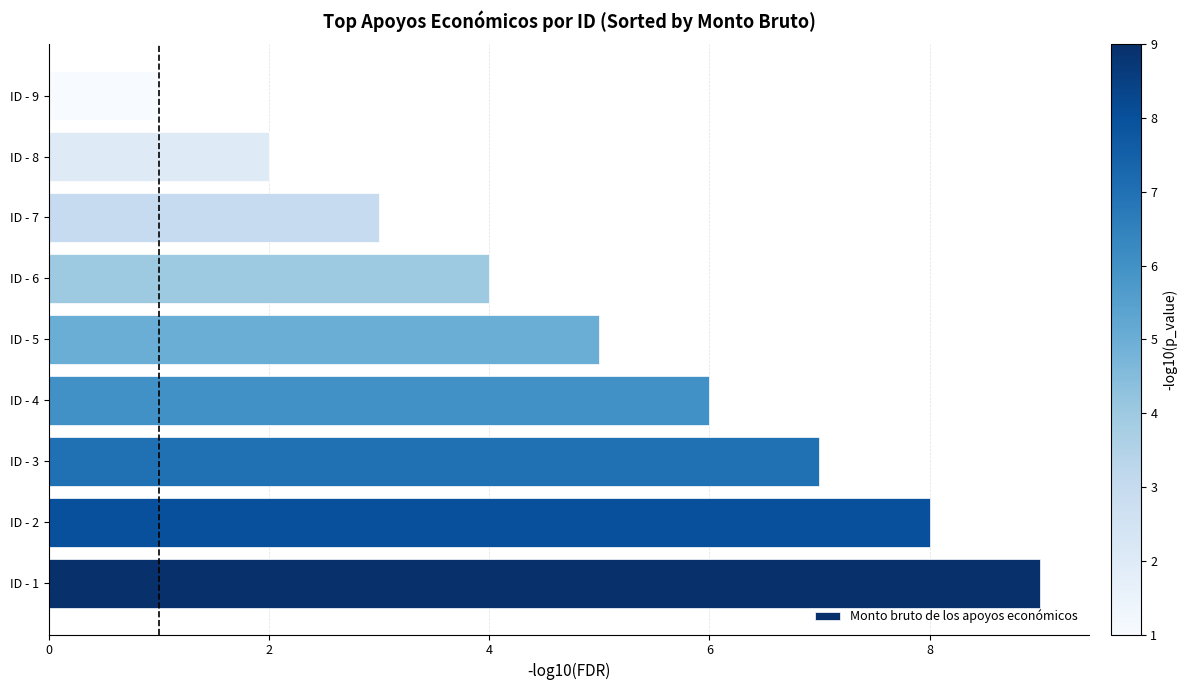

What is the sum of all values?

45